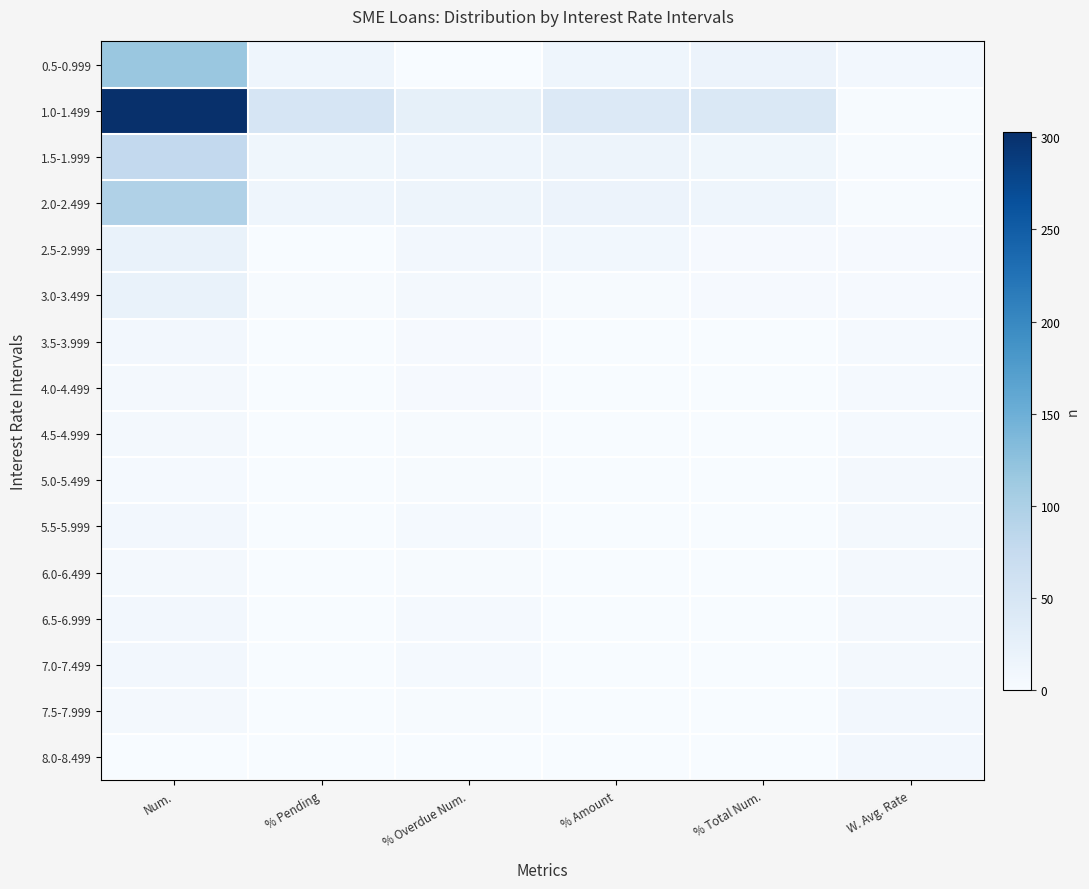

Which series has the largest total across all categories?

1.0-1.499